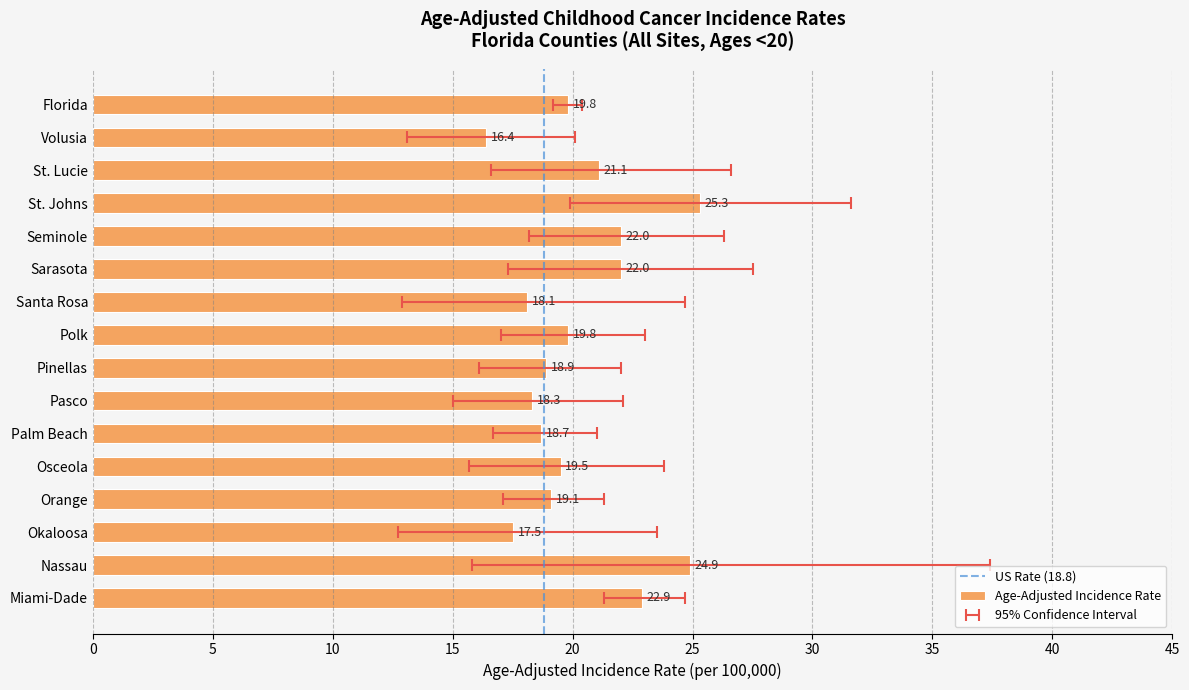

At which category does the chart reach its peak across all series?

St. Johns